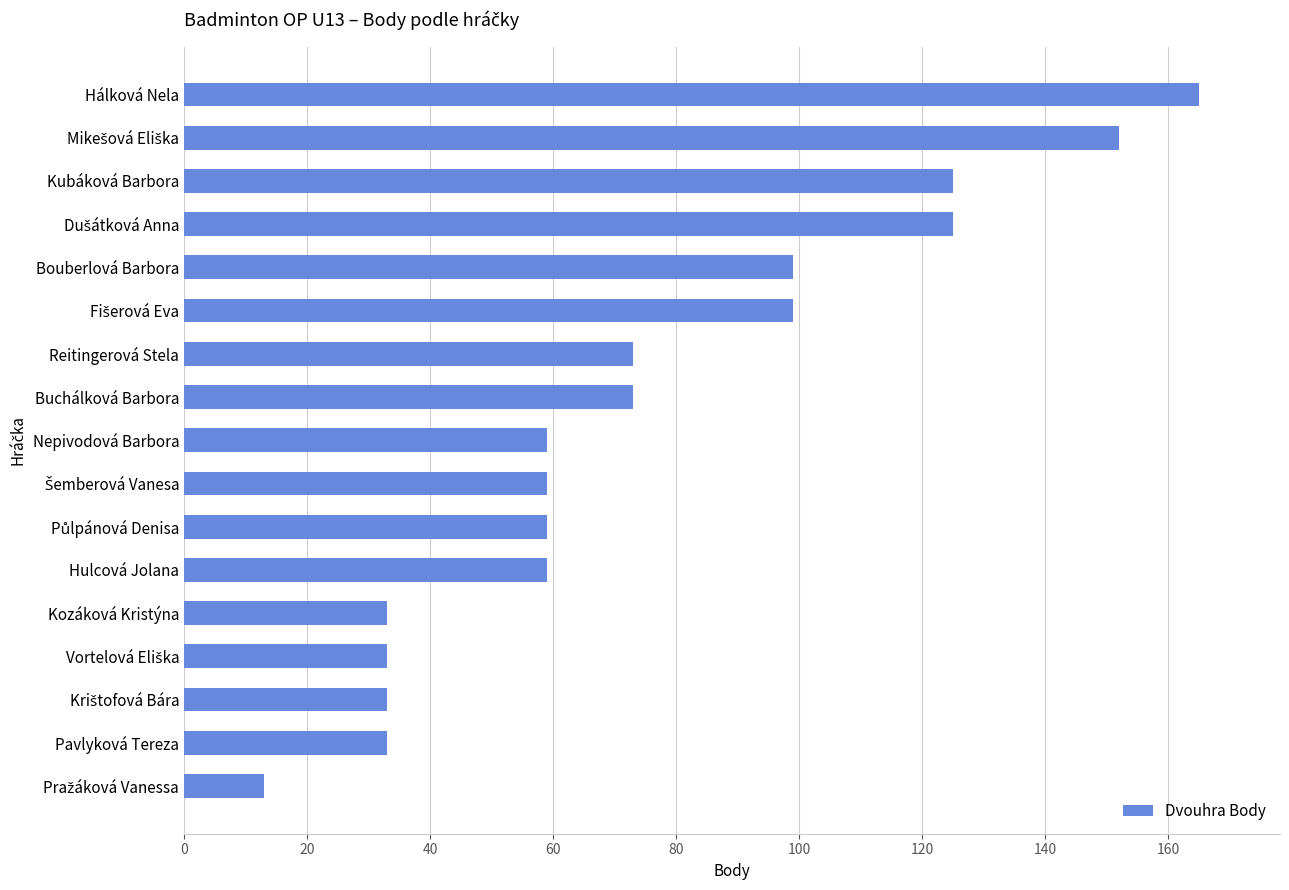

The value at Pavlyková Tereza is 49. True or false?

False